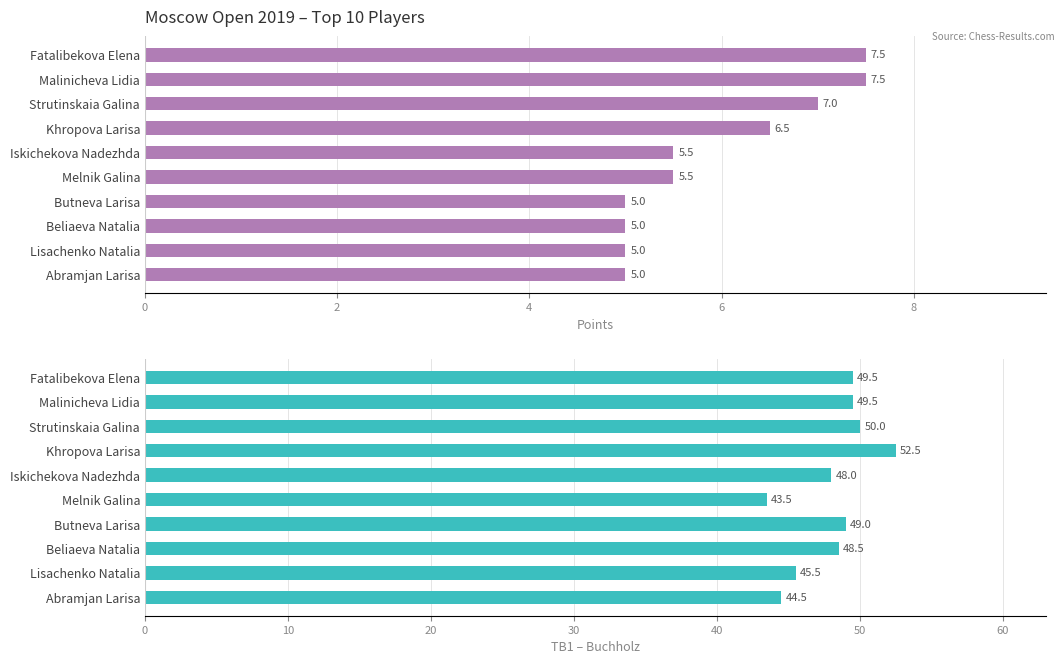

Is the value of Points at Lisachenko Natalia greater than the value of TB1 (Buchholz) at Iskichekova Nadezhda?

No